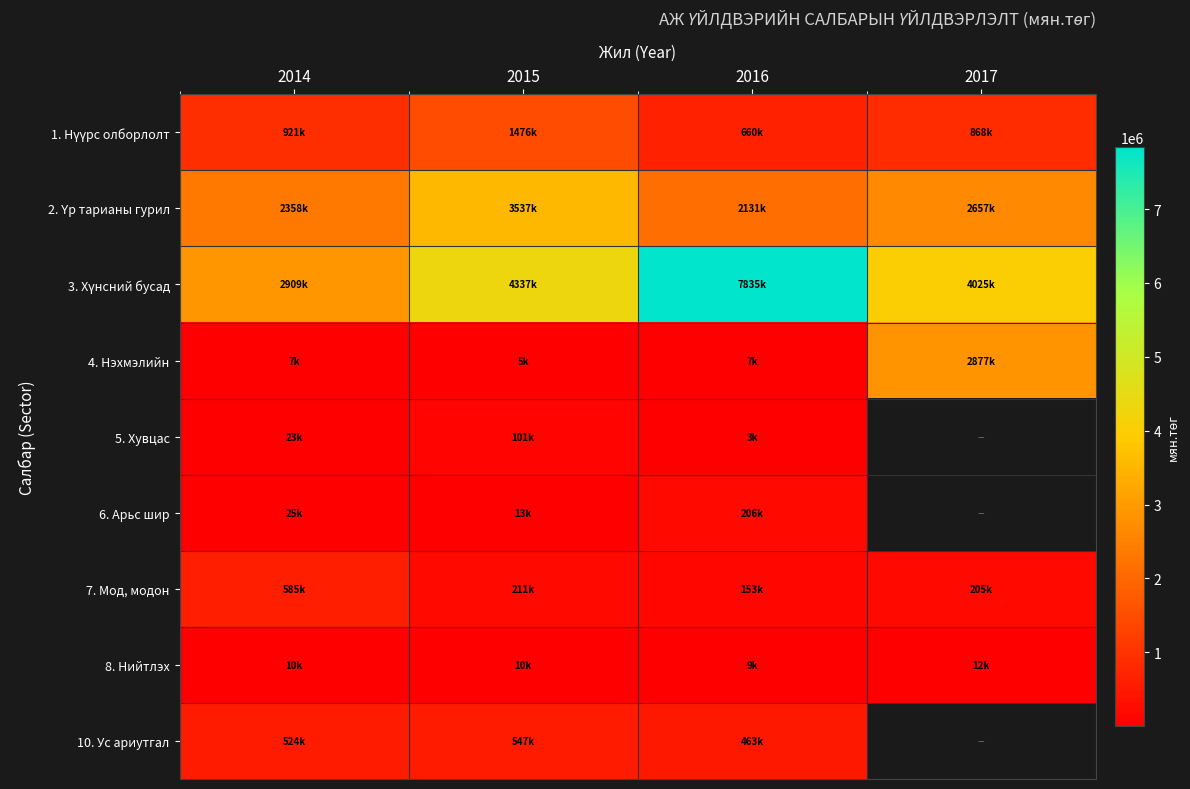

How many categories are shown in the chart?

4